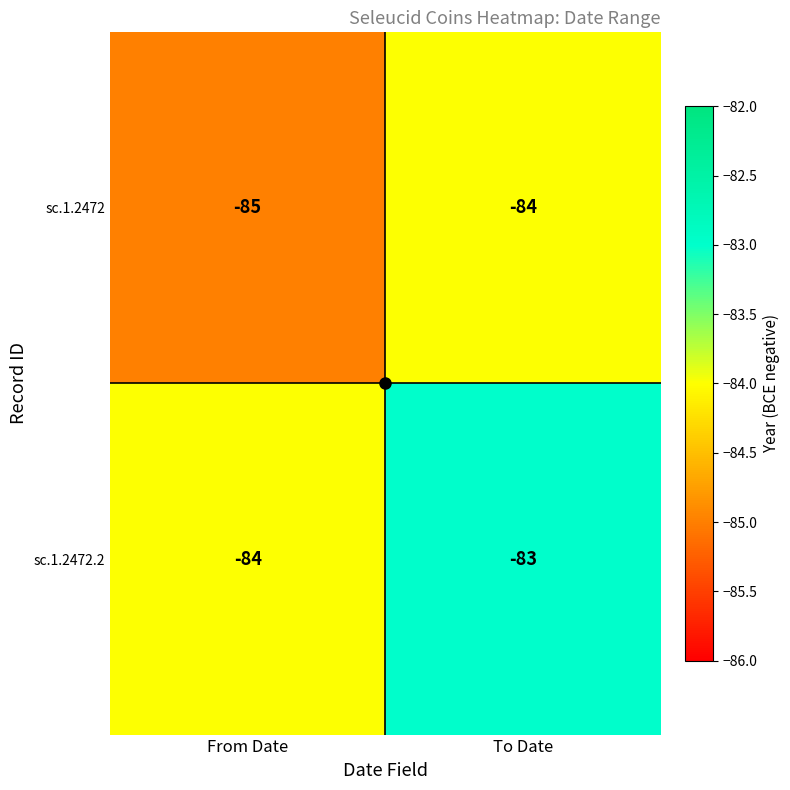

Rank the series by their average value, from highest to lowest.

sc.1.2472.2, sc.1.2472